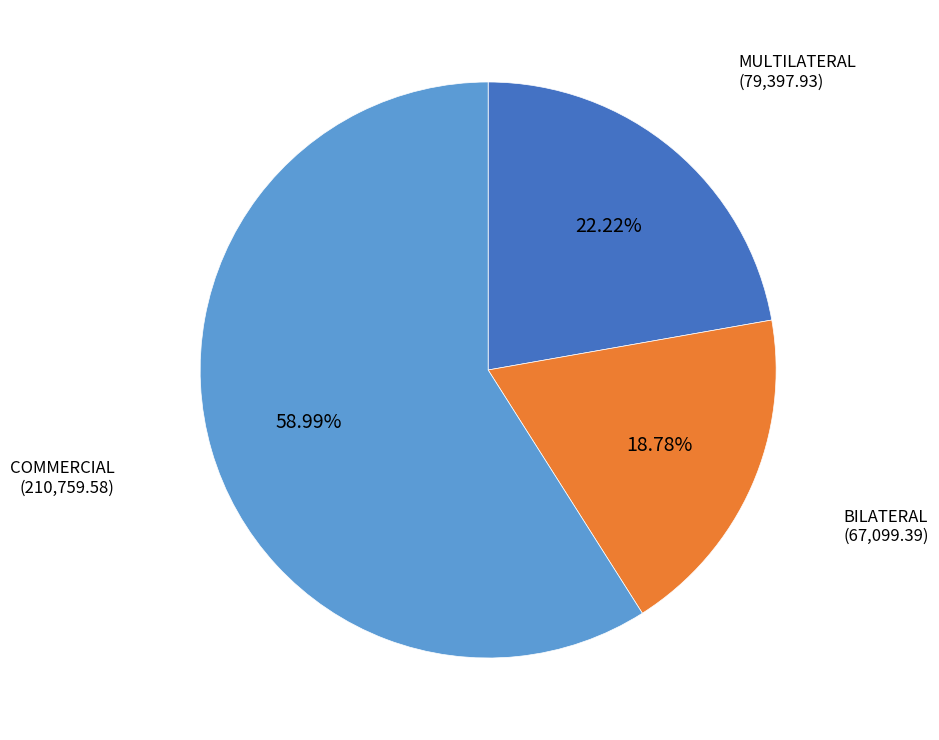

Which category accounts for the majority?

COMMERCIAL